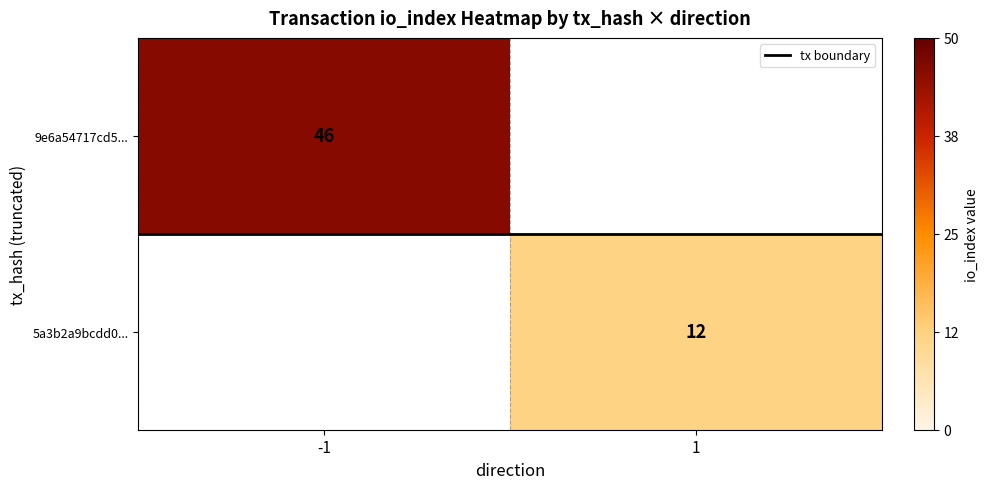

True or false: tx boundary has a value of 0.3 at -1.

False